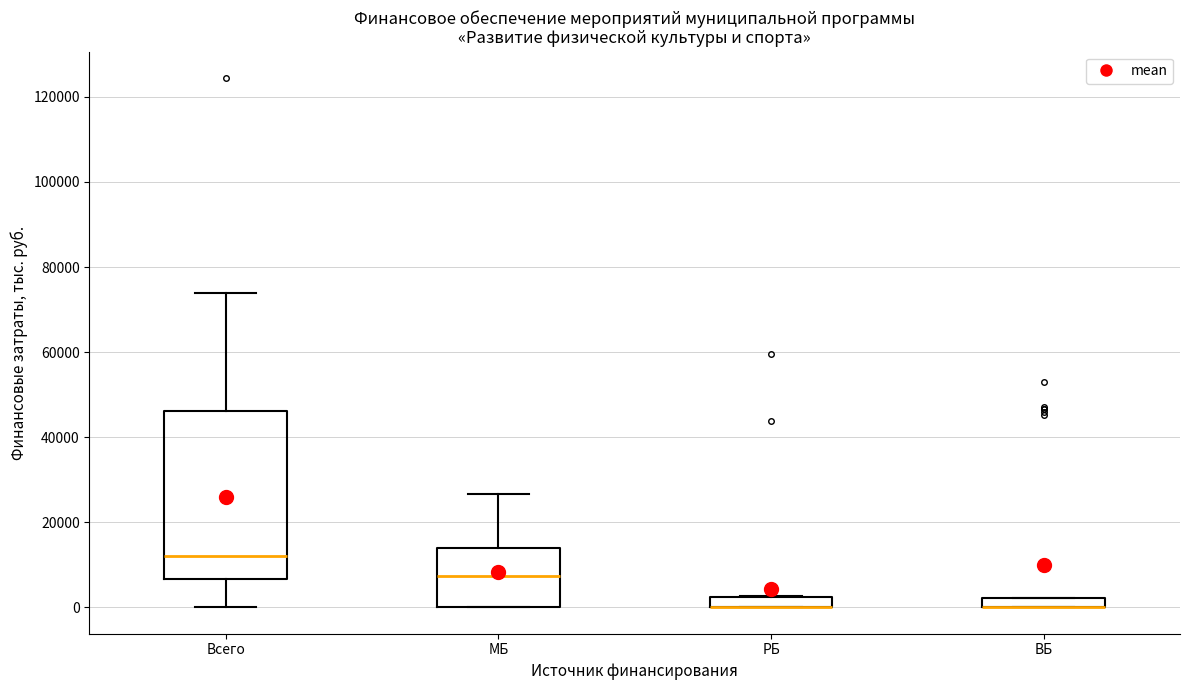

Where is the upper edge of the box for РБ on the y-axis? The values are not printed on the chart, so give them approximately, as read against the axis.

2000